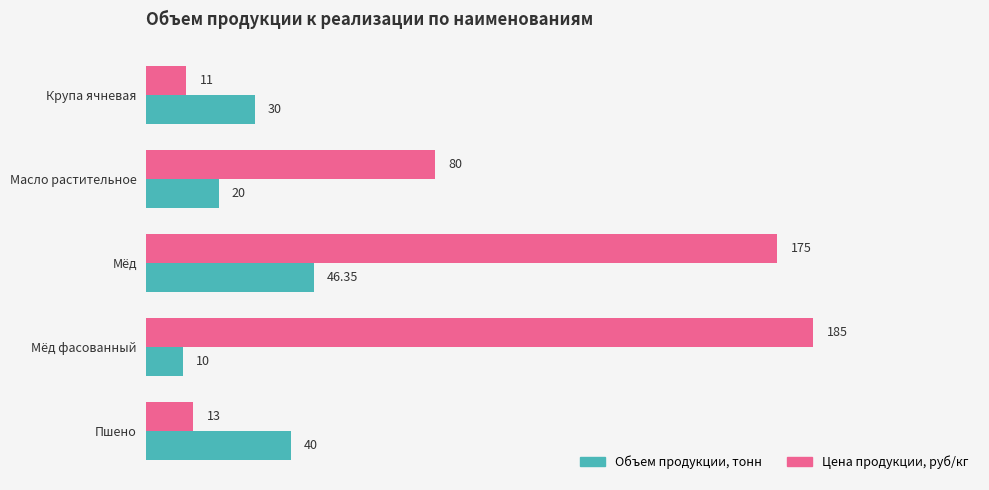

Which series changed the most between Крупа ячневая and Масло растительное?

Цена продукции, руб/кг